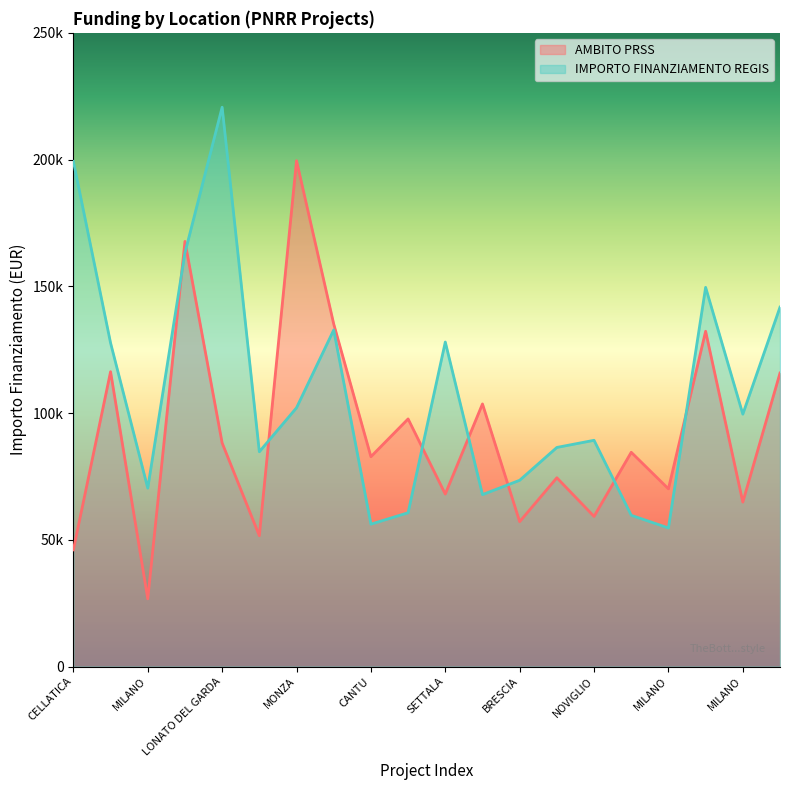

What are all the series names shown in the legend?

AMBITO PRSS, IMPORTO FINANZIAMENTO REGIS